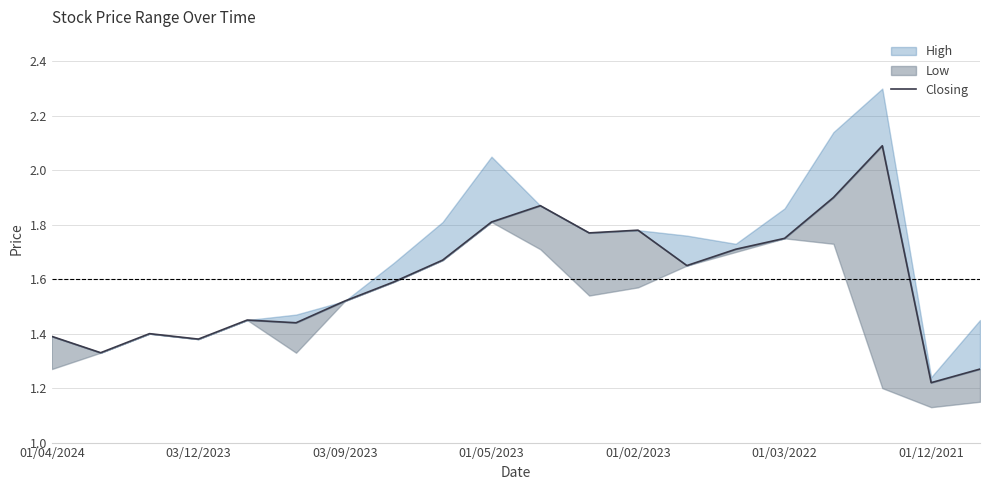

At which category does the data reach its first local valley?

03/12/2023